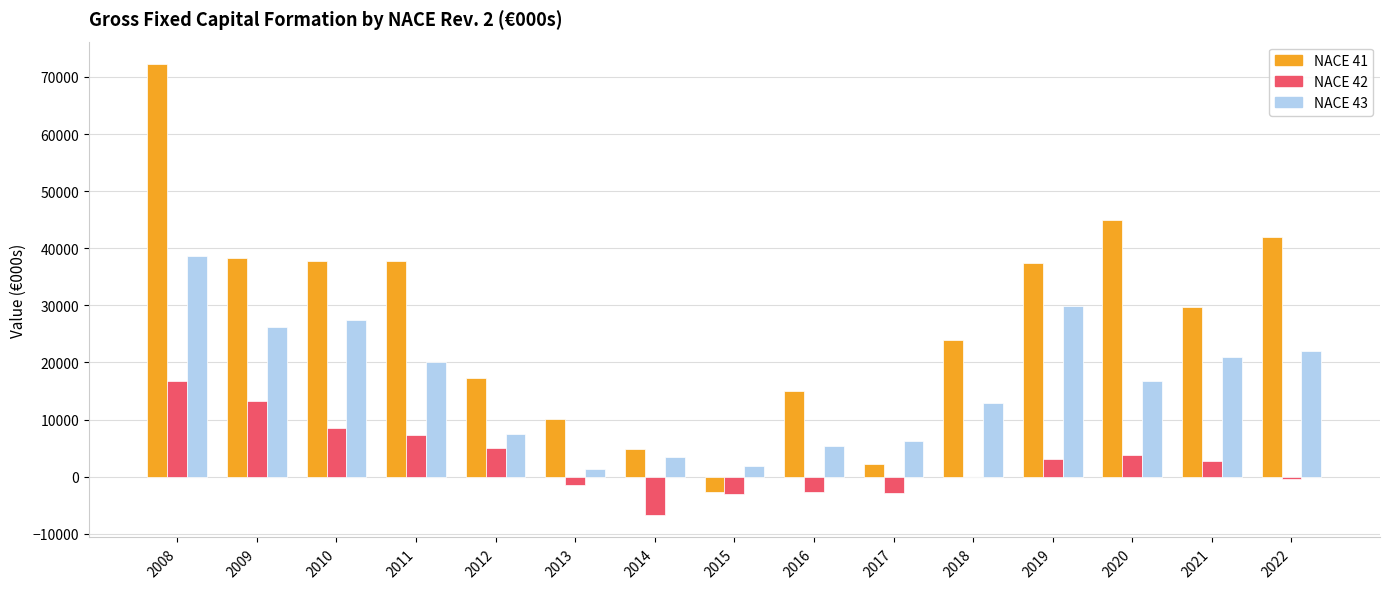

At which category is the sum across all series the highest?

2008